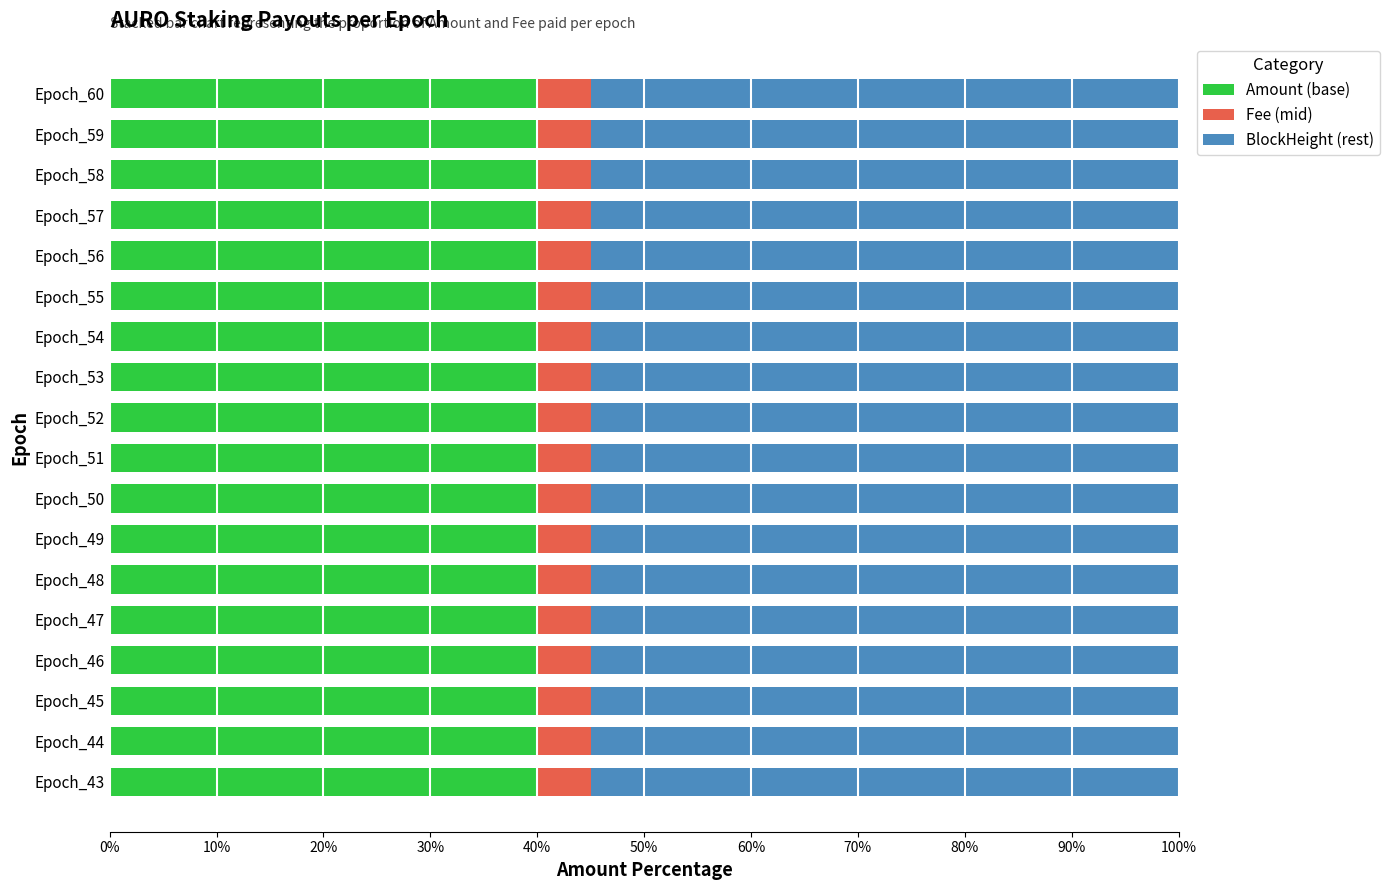

The Amount (base) series shows 40.0 at Epoch_44. True or false?

True